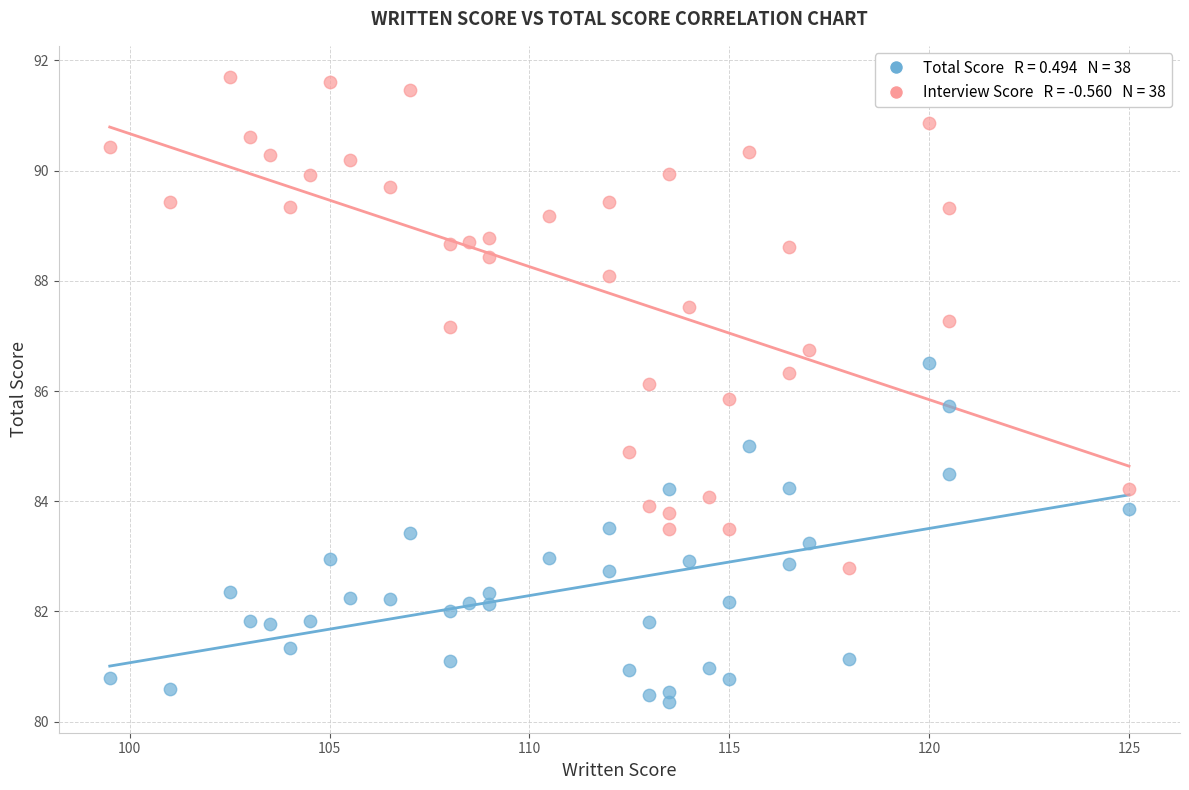

Across all data points, what is the range of X values (max minus min)?

25.5